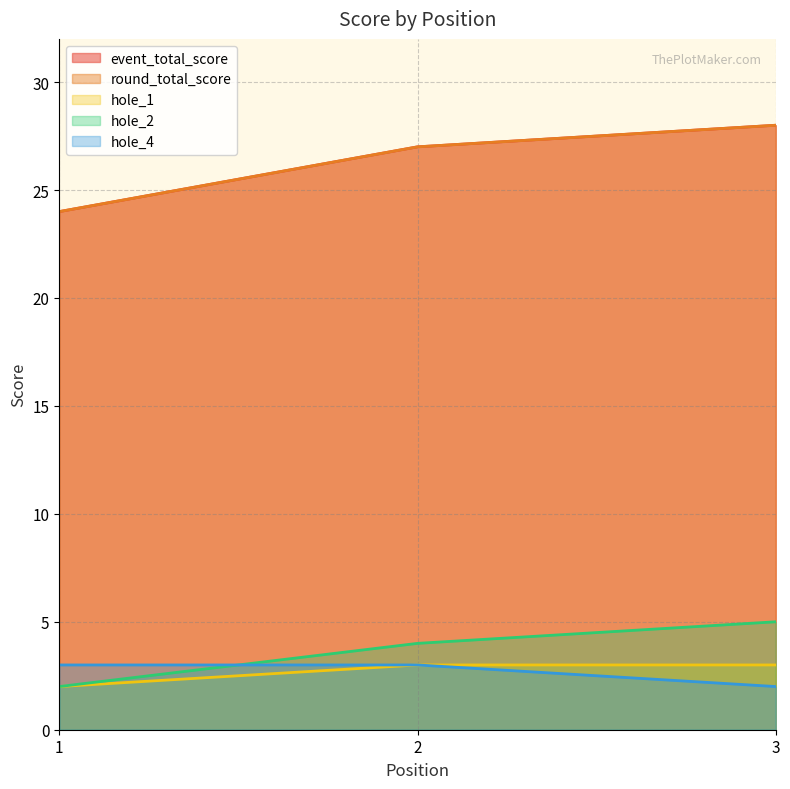

Is it true that round_total_score equals 28 at 3?

True